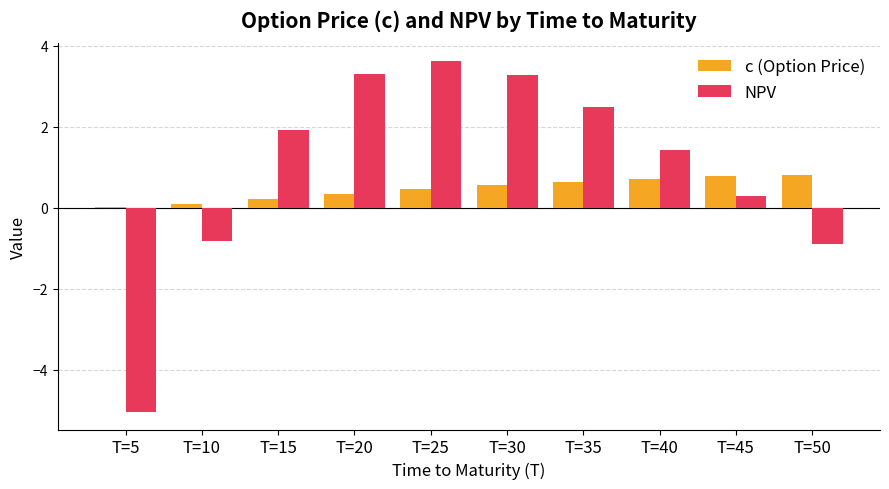

Does the chart contain stacked bars?

No